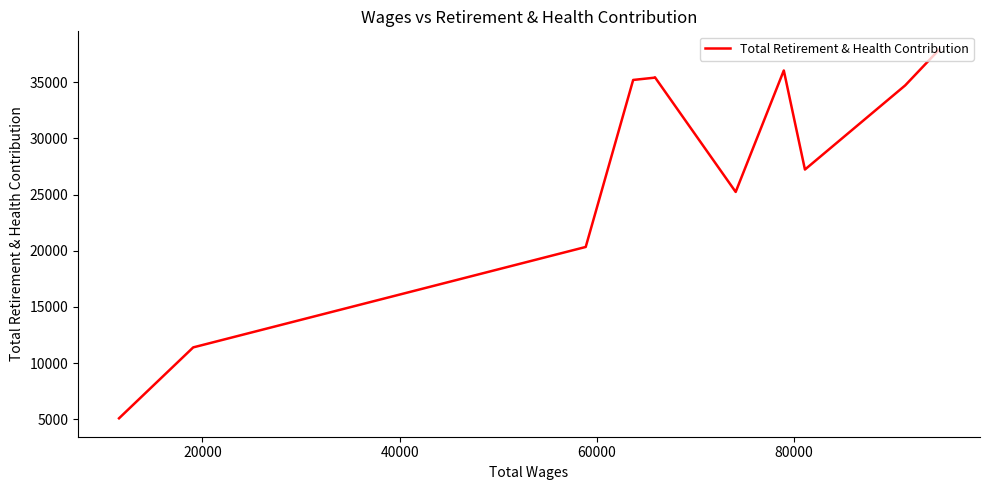

What is the difference between the second highest and minimum values?

30975